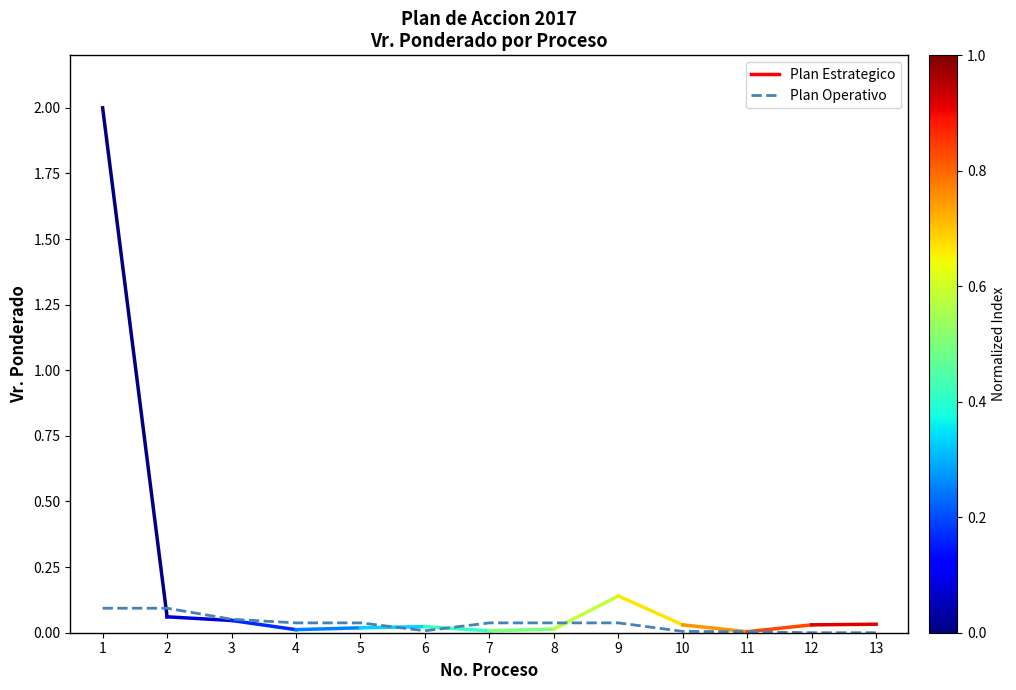

True or false: the data shows 0.0 at 7.

True